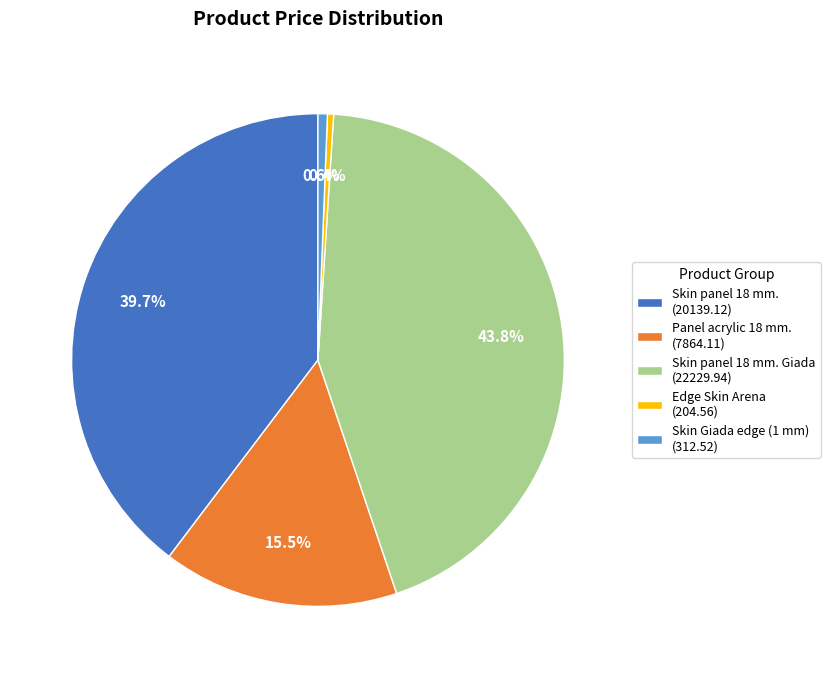

How much of the chart is everything except Skin Giada edge (1 mm) (312.52)?

99.4%